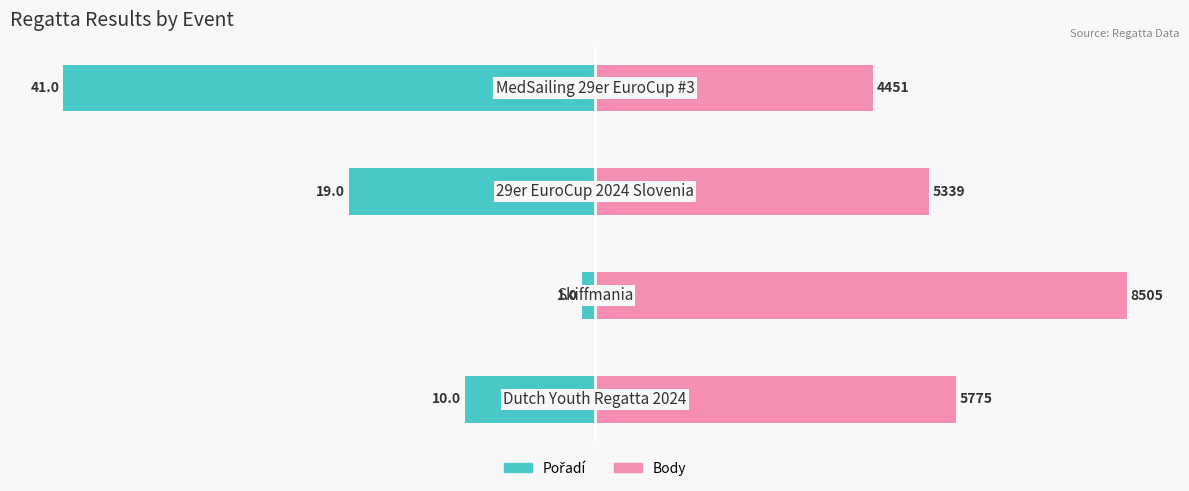

Which category has the lowest value across all series?

3